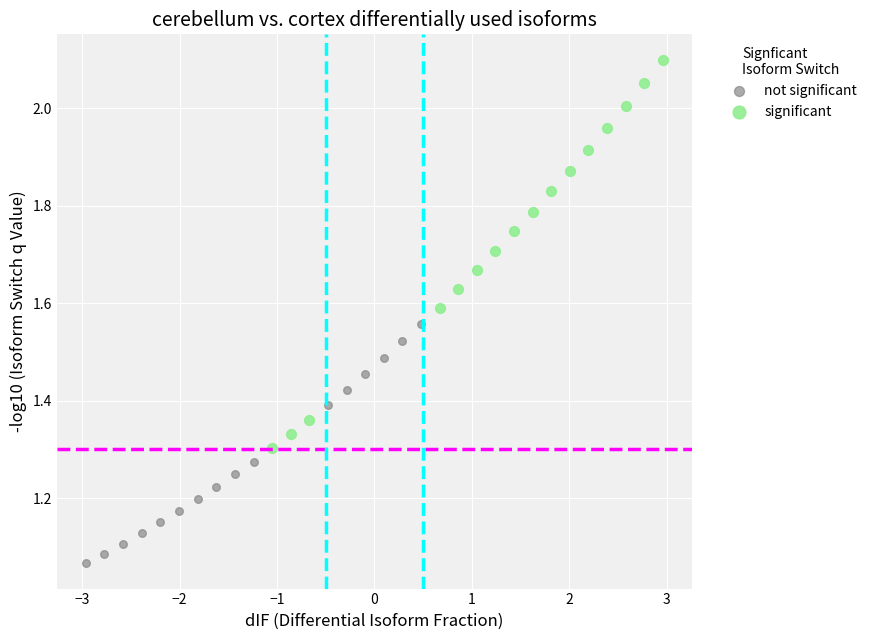

Which series contains the lowest Y value?

not significant